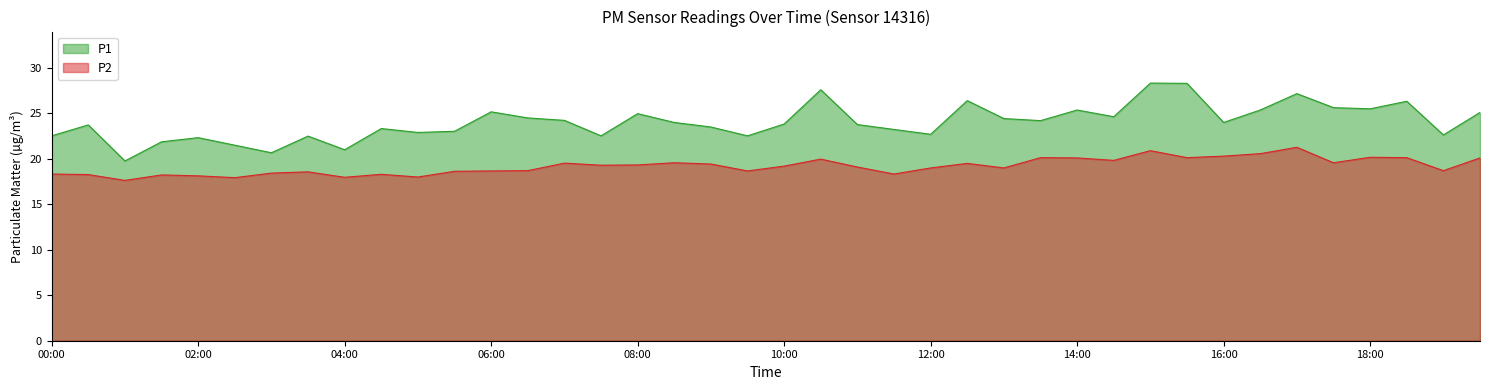

Which has a higher value, 00:00 or 10:30?

10:30